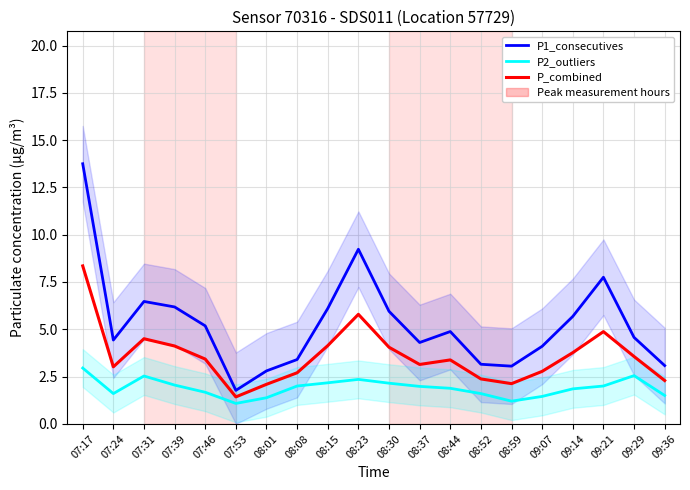

Which series has the largest total across all categories?

P1_consecutives